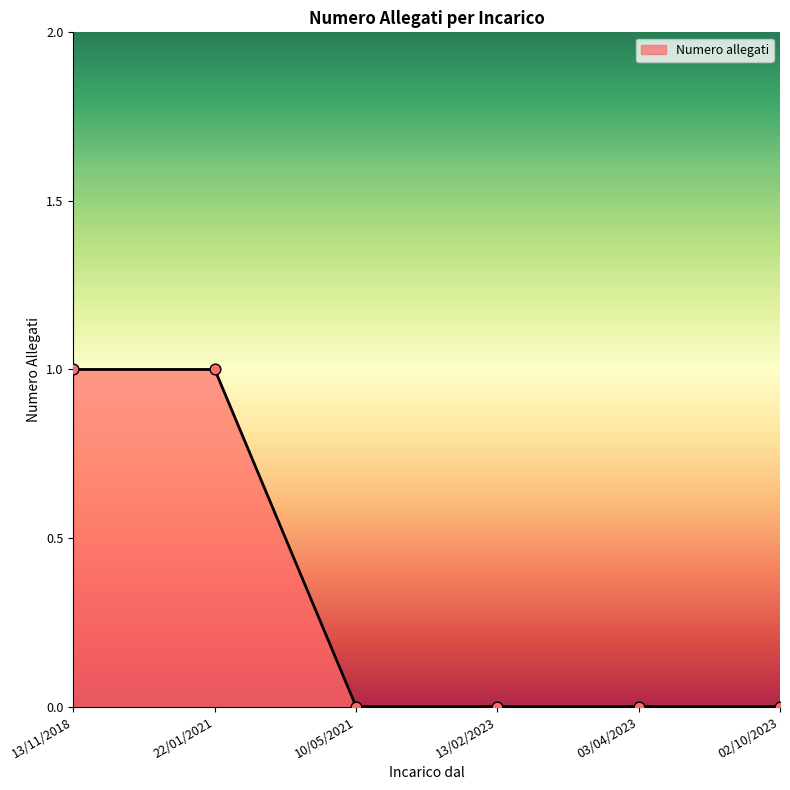

What is the change in value from 13/11/2018 to 13/02/2023?

-1